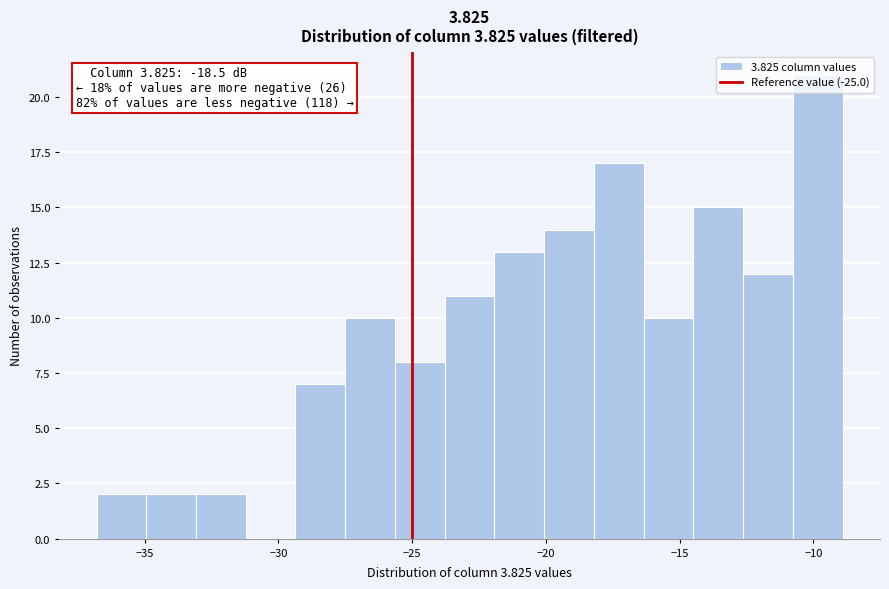

Read against the x-axis, roughly where is the centre of the tallest bar?

-10.0